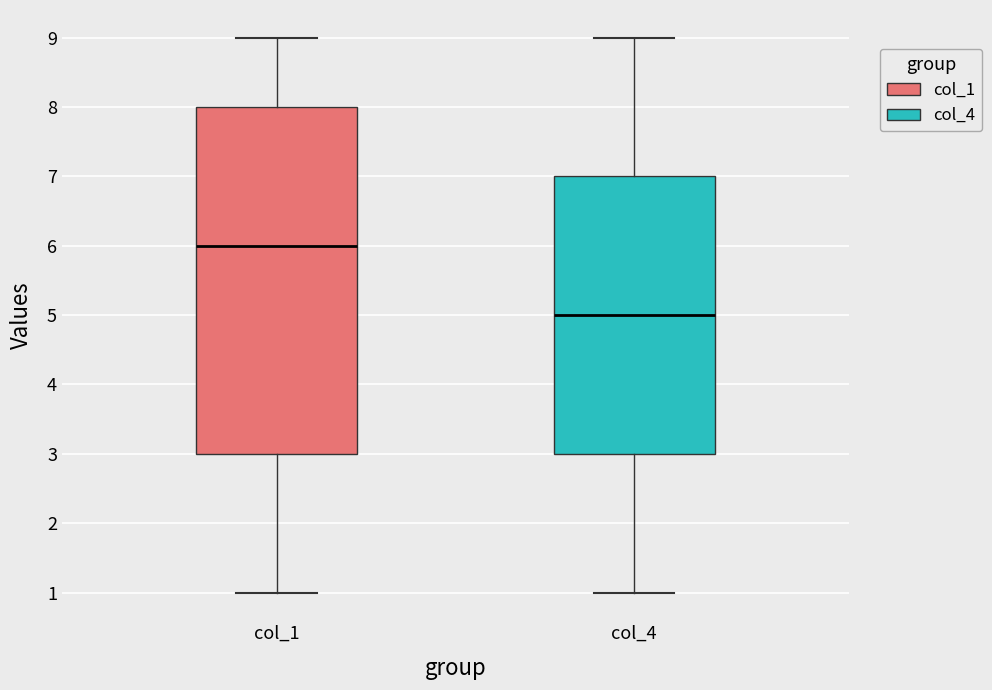

Reading left to right, read every box against the y-axis: the position of its median line, the range the box covers, and the ends of its whiskers. The values are not printed on the chart, so give them approximately, as read against the axis.

col_1: median 6, box 3 to 8, whiskers 1 to 9
col_4: median 5, box 3 to 7, whiskers 1 to 9